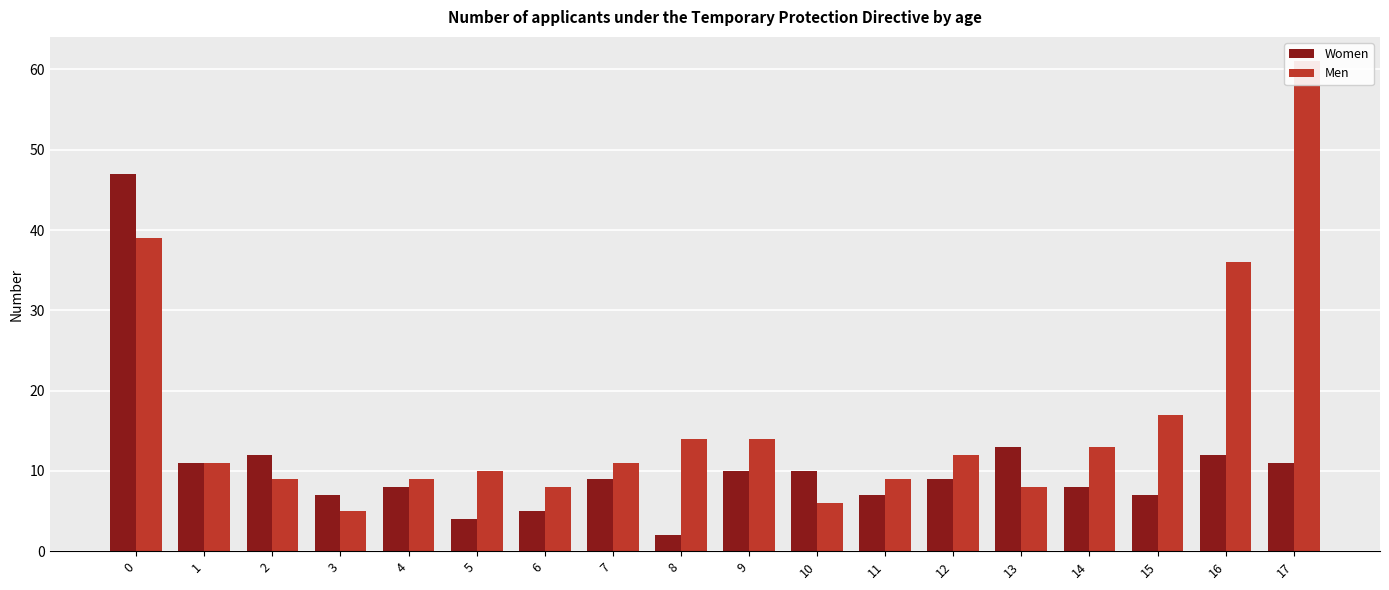

What is the difference between the second highest and minimum values in the Men series?

34